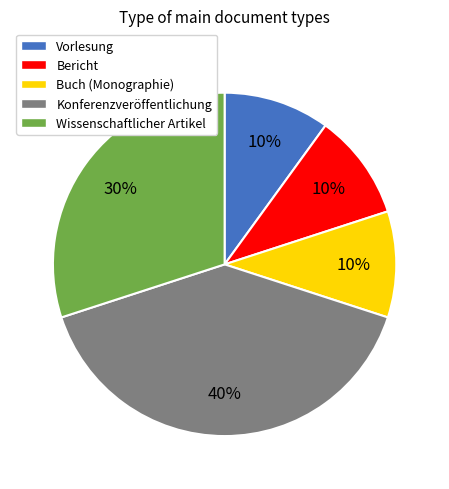

What percentage is the Wissenschaftlicher Artikel slice, to the nearest percent?

30%